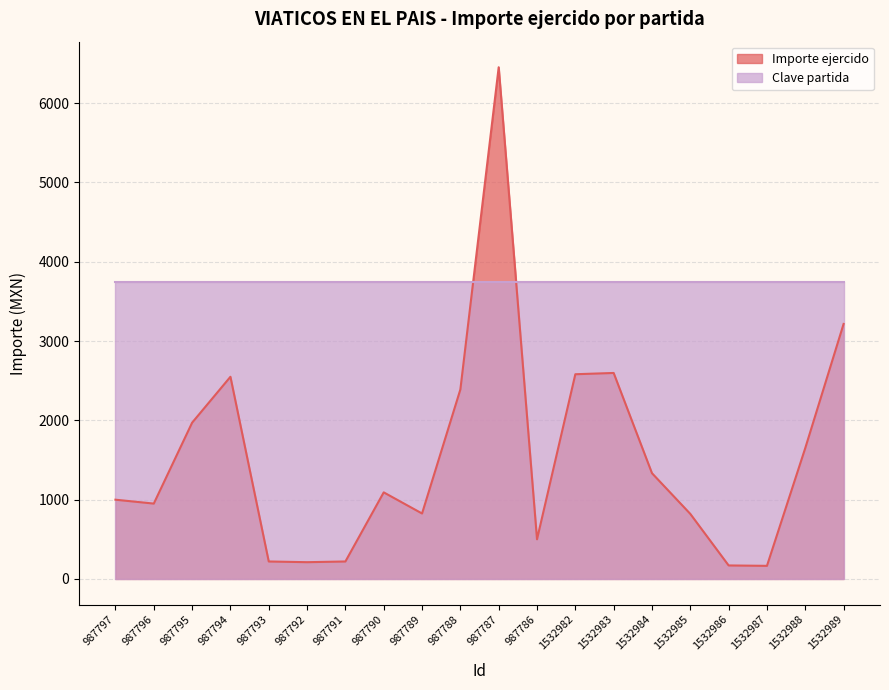

The chart shows a value of 394.7 at 987793. True or false?

False